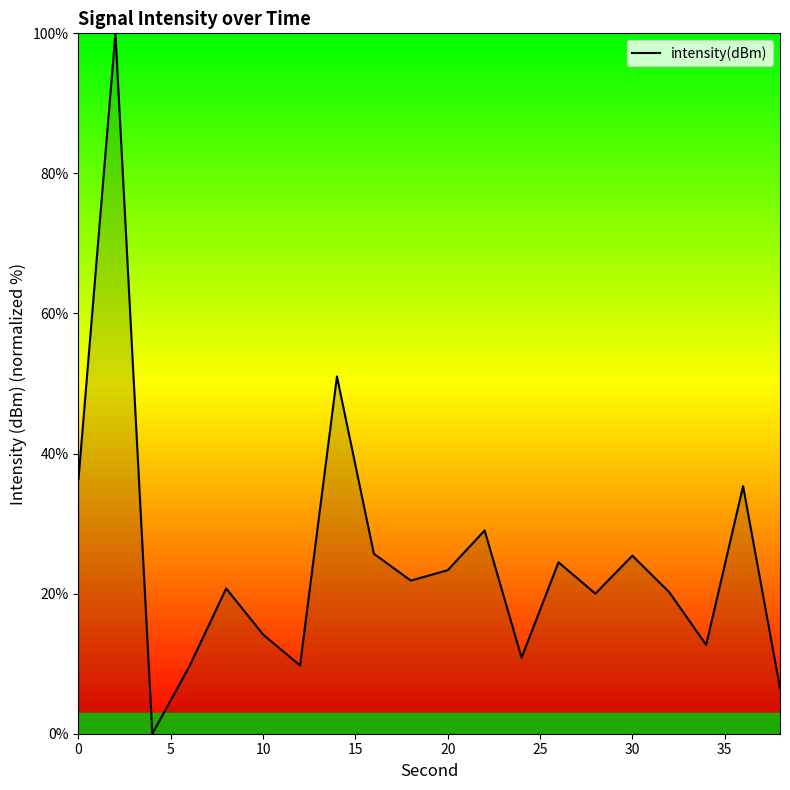

How many values are above zero?

19